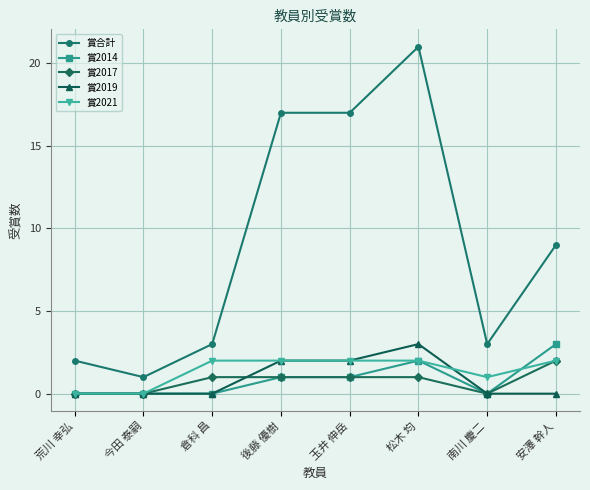

Reading left to right, extract all data points from this chart.

賞合計: 荒川 幸弘=2	今田 泰嗣=1	倉科 昌=3	後藤 優樹=17	玉井 伸岳=17	松木 均=21	南川 慶二=3	安澤 幹人=9
賞2014: 荒川 幸弘=0	今田 泰嗣=0	倉科 昌=0	後藤 優樹=1	玉井 伸岳=1	松木 均=2	南川 慶二=0	安澤 幹人=3
賞2017: 荒川 幸弘=0	今田 泰嗣=0	倉科 昌=1	後藤 優樹=1	玉井 伸岳=1	松木 均=1	南川 慶二=0	安澤 幹人=2
賞2019: 荒川 幸弘=0	今田 泰嗣=0	倉科 昌=0	後藤 優樹=2	玉井 伸岳=2	松木 均=3	南川 慶二=0	安澤 幹人=0
賞2021: 荒川 幸弘=0	今田 泰嗣=0	倉科 昌=2	後藤 優樹=2	玉井 伸岳=2	松木 均=2	南川 慶二=1	安澤 幹人=2